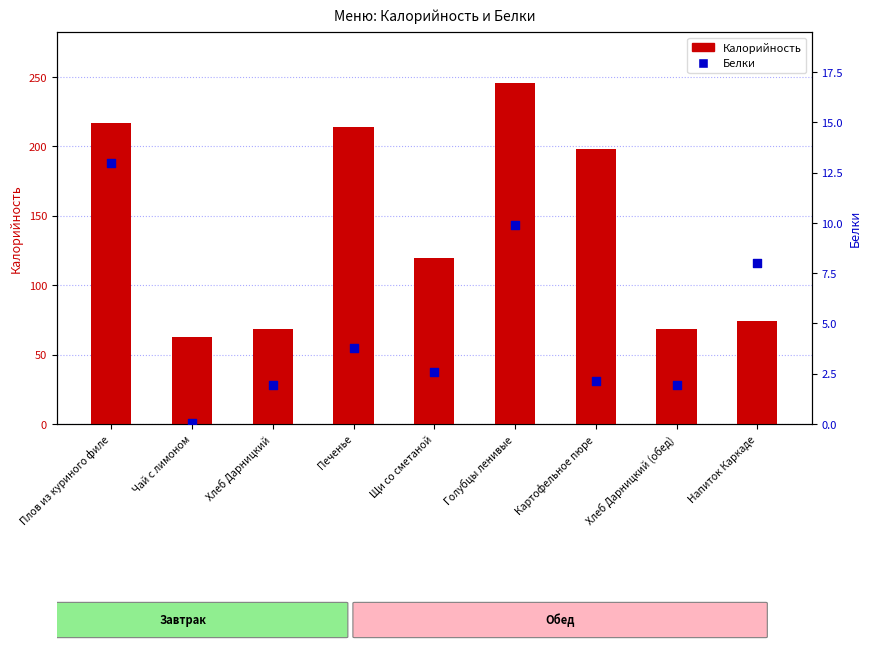

Which series has the widest spread of Y values?

Калорийность